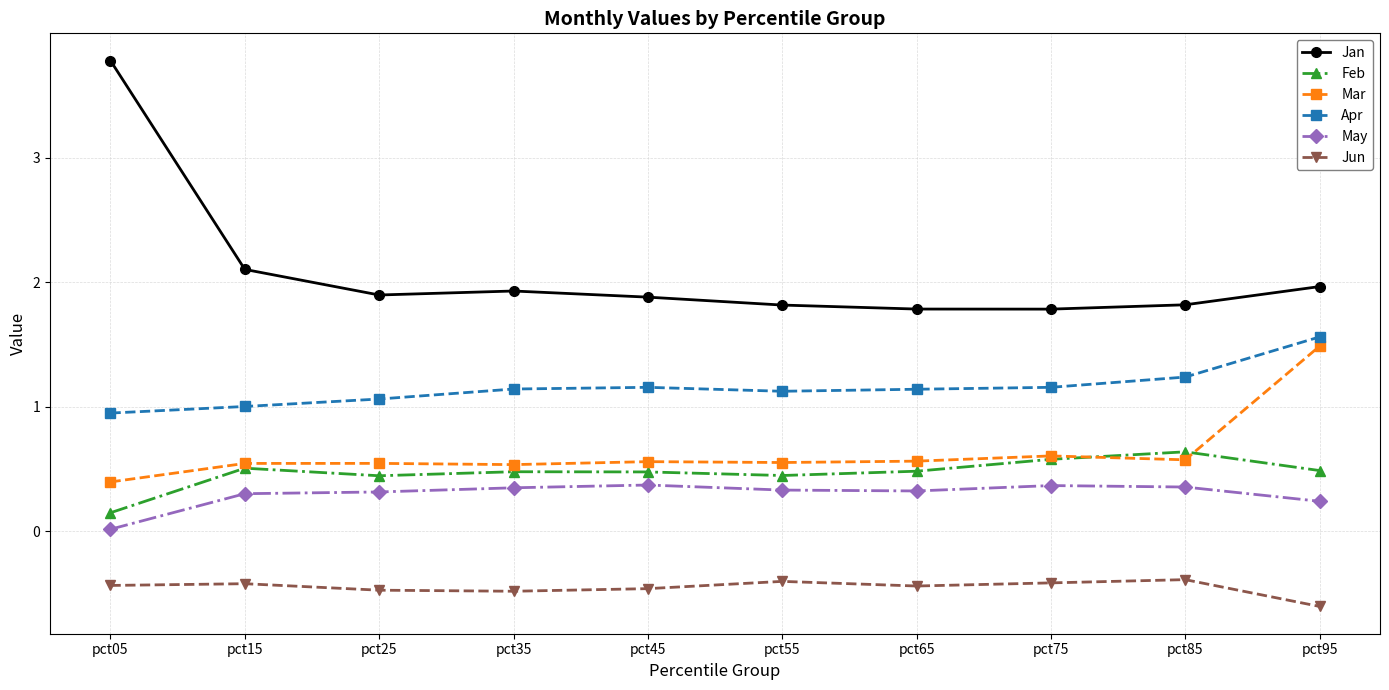

What is the maximum value shown in the chart?

3.8